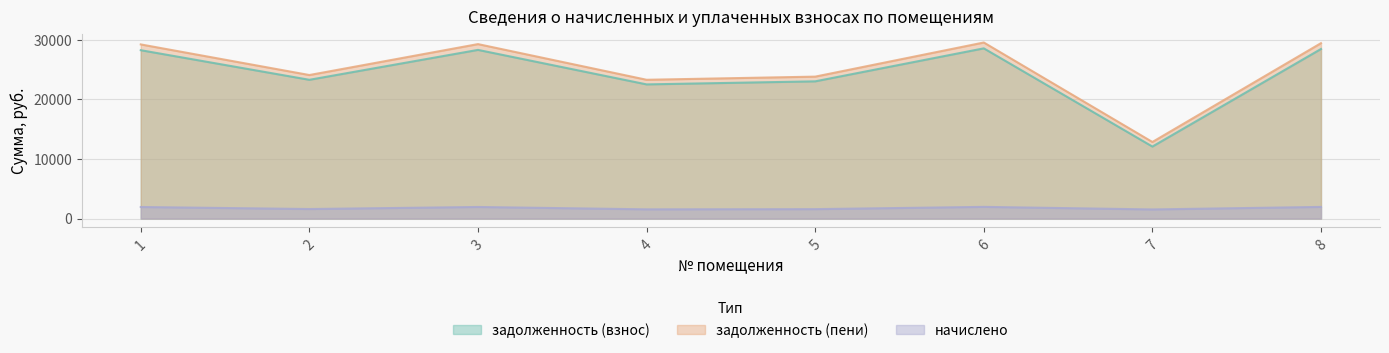

Which series has the largest total across all categories?

задолженность (пени)